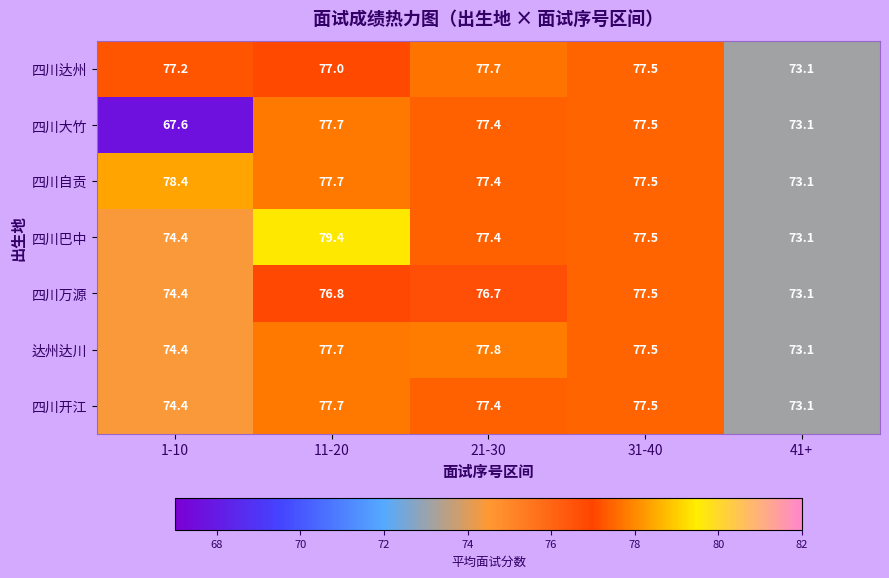

At which category does the chart reach its peak across all series?

11-20